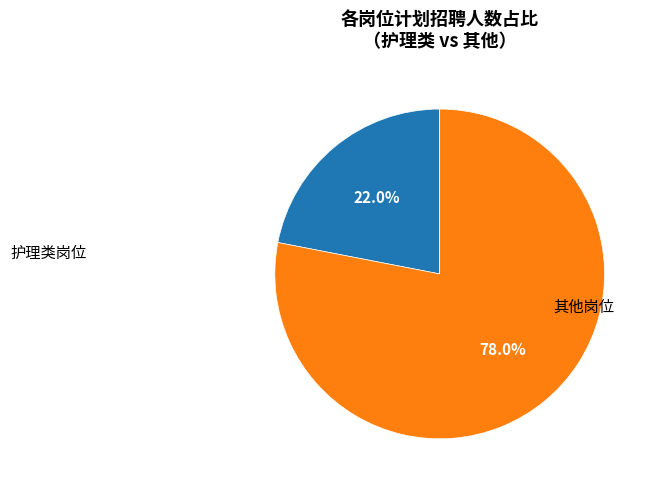

Is there a majority slice in this chart?

Yes